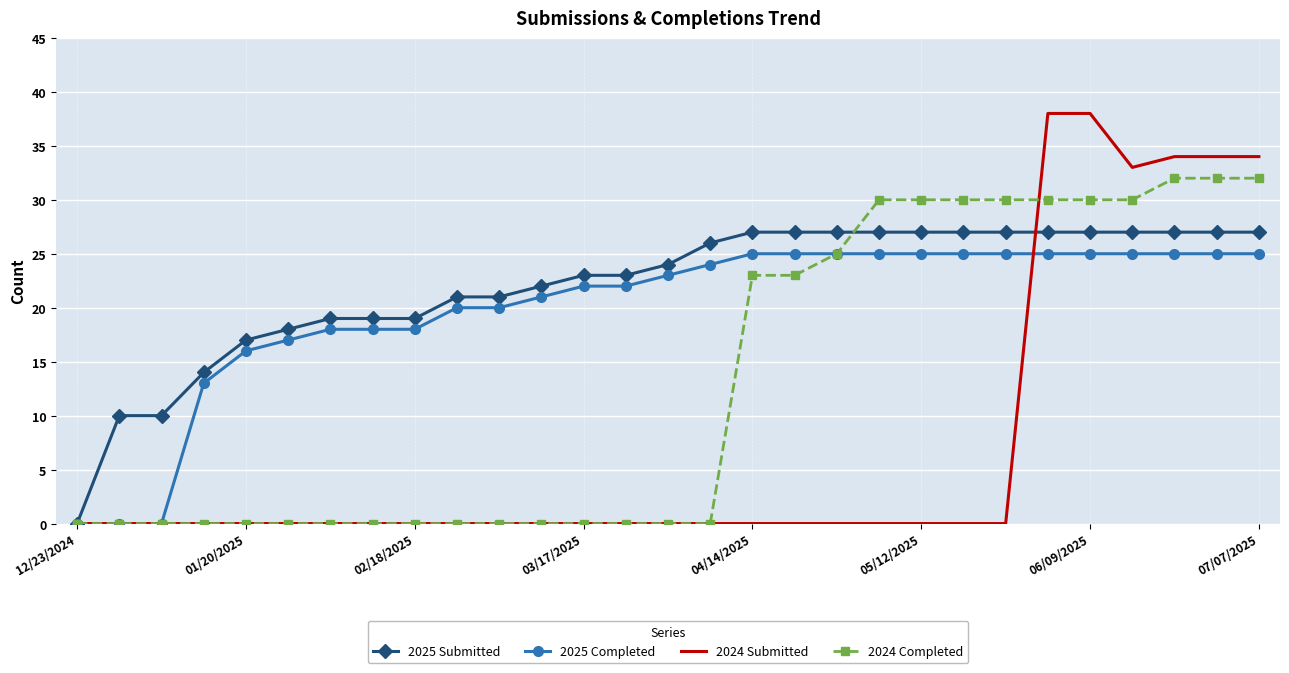

Rank the series by their maximum value, from lowest to highest.

2025 Completed, 2025 Submitted, 2024 Completed, 2024 Submitted